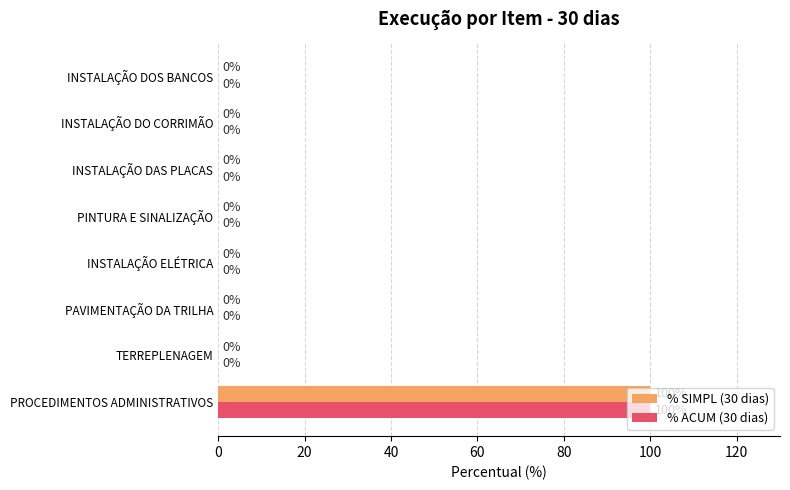

What is the sum of all % SIMPL (30 dias) values?

100